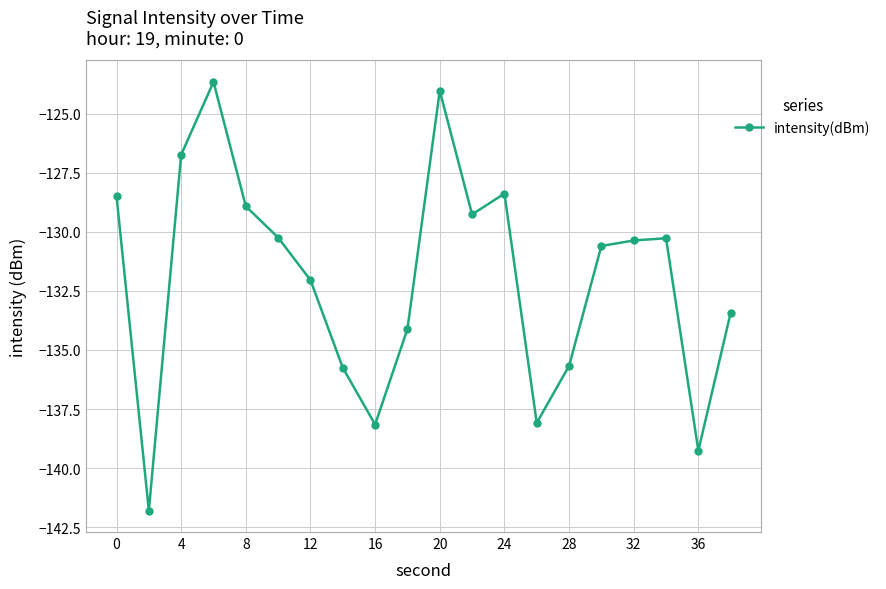

How many lines are shown in the chart?

1